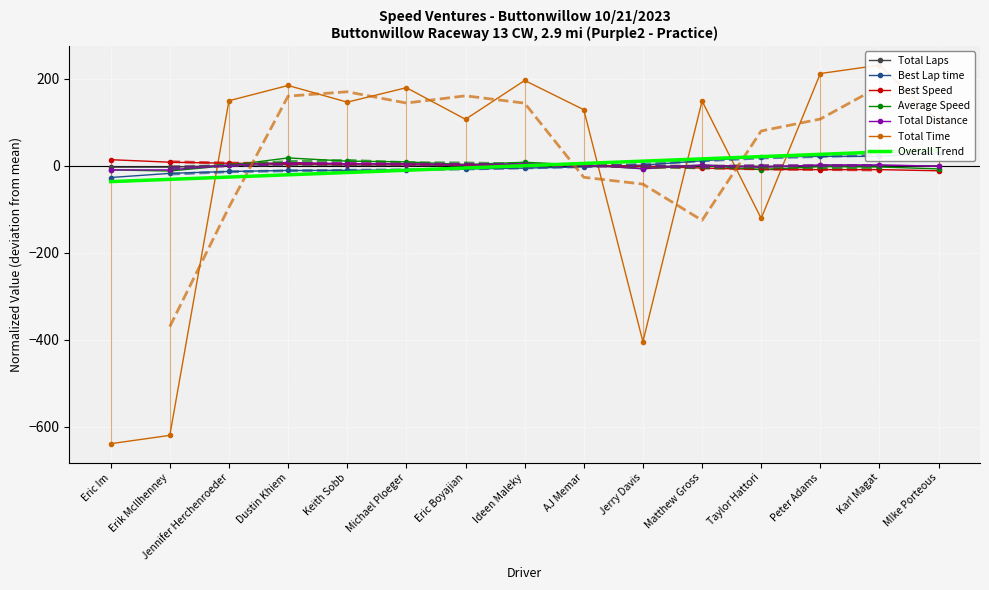

True or false: Best Lap time has more than 1 points higher than both neighbors.

False